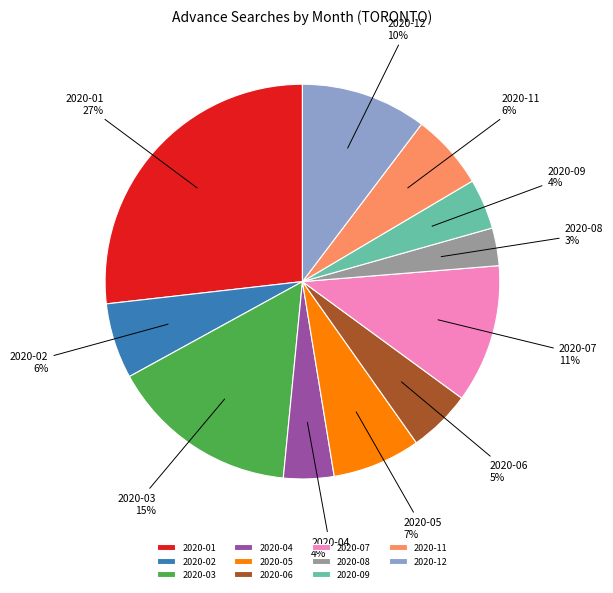

To the nearest percent, what is the difference between the largest and smallest slice percentages?

24%